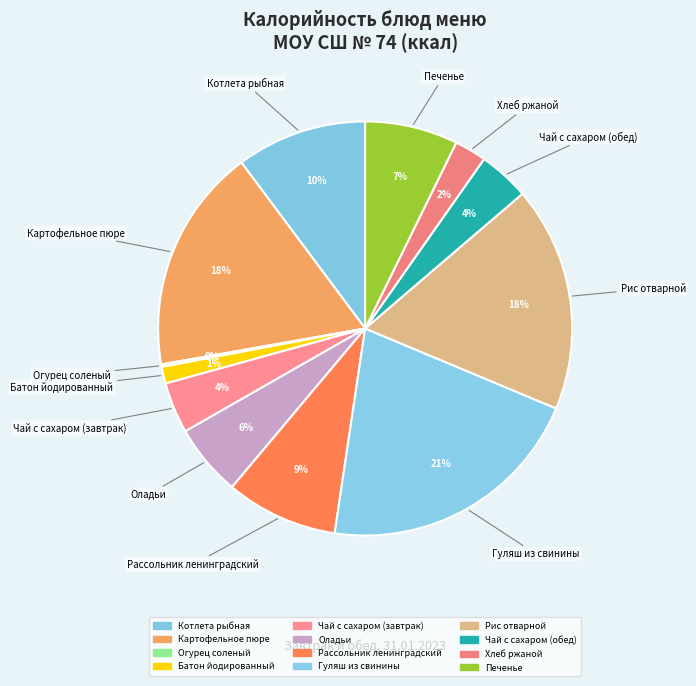

How many segments does this pie chart have?

12